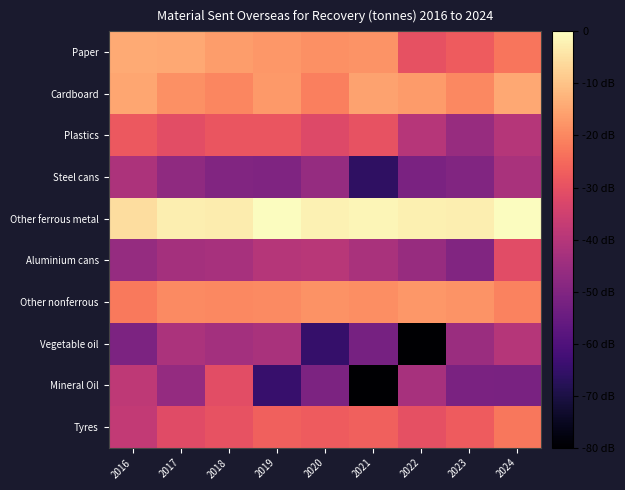

Between 2019 and 2017, which is larger?

2017